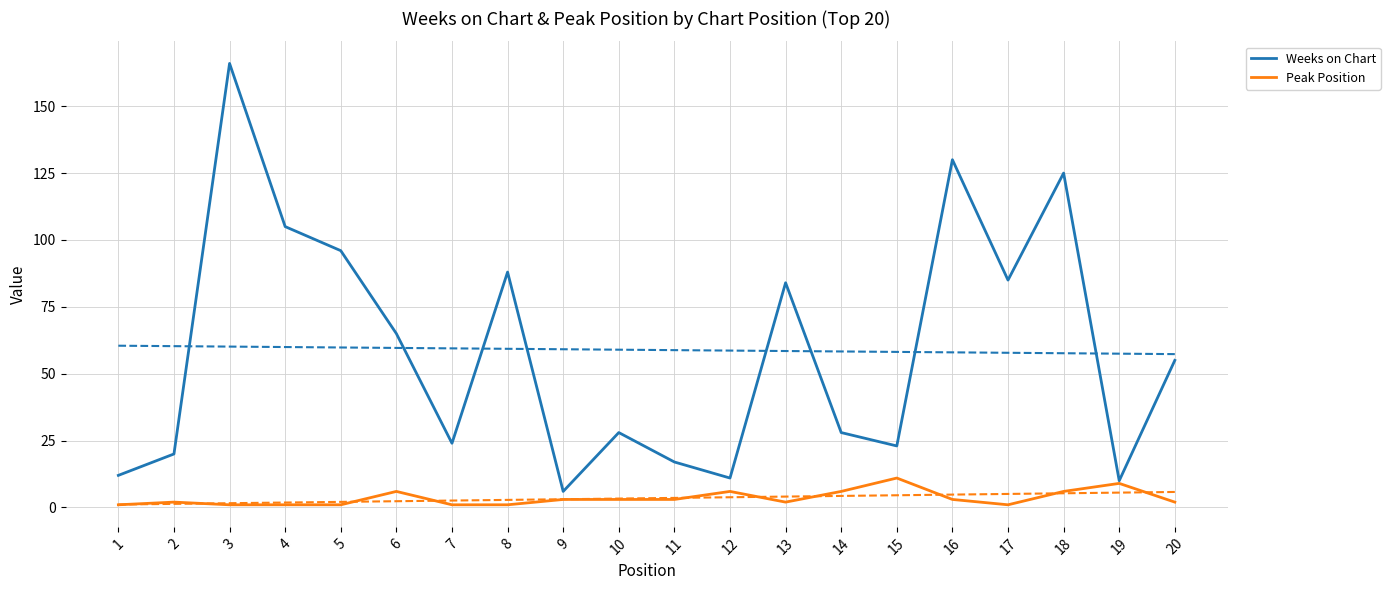

Rank the series at 6 from lowest to highest value.

Peak Position, Weeks on Chart